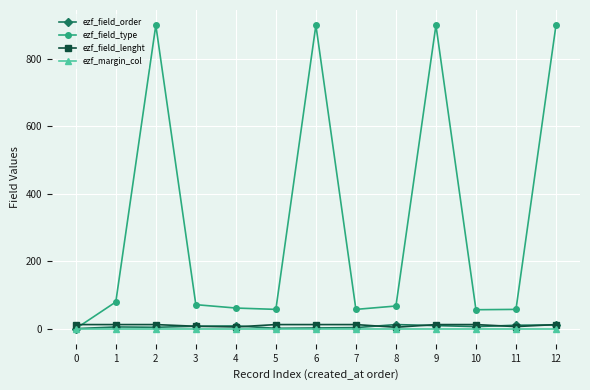

How many series are shown in this chart?

4